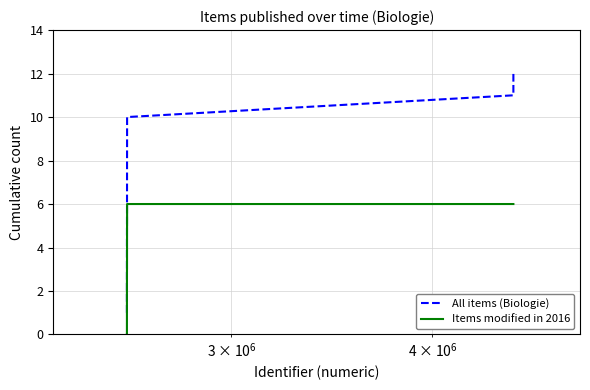

How many lines are shown in the chart?

2